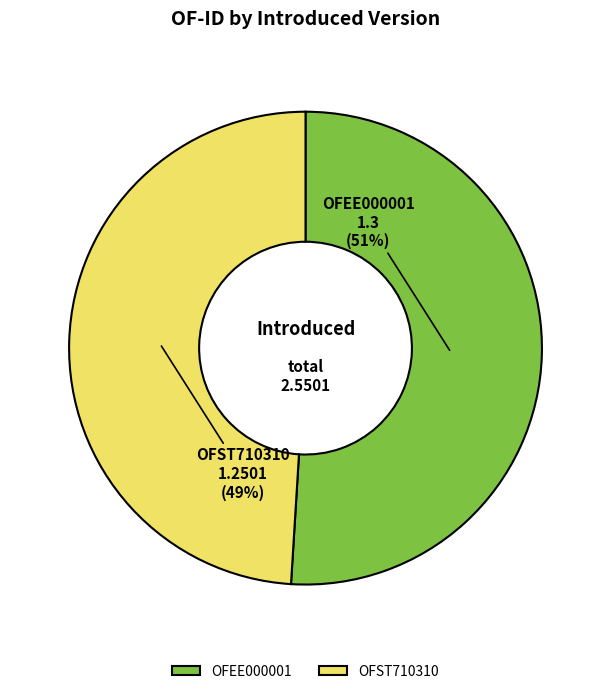

What is the largest slice in the pie chart?

OFEE000001